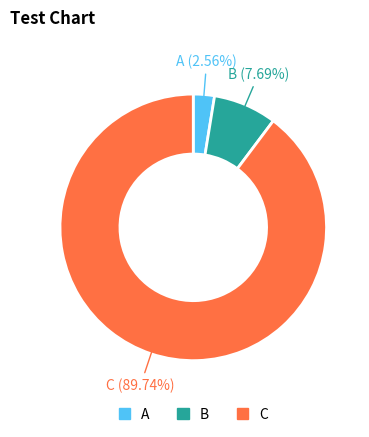

What is the majority slice?

C